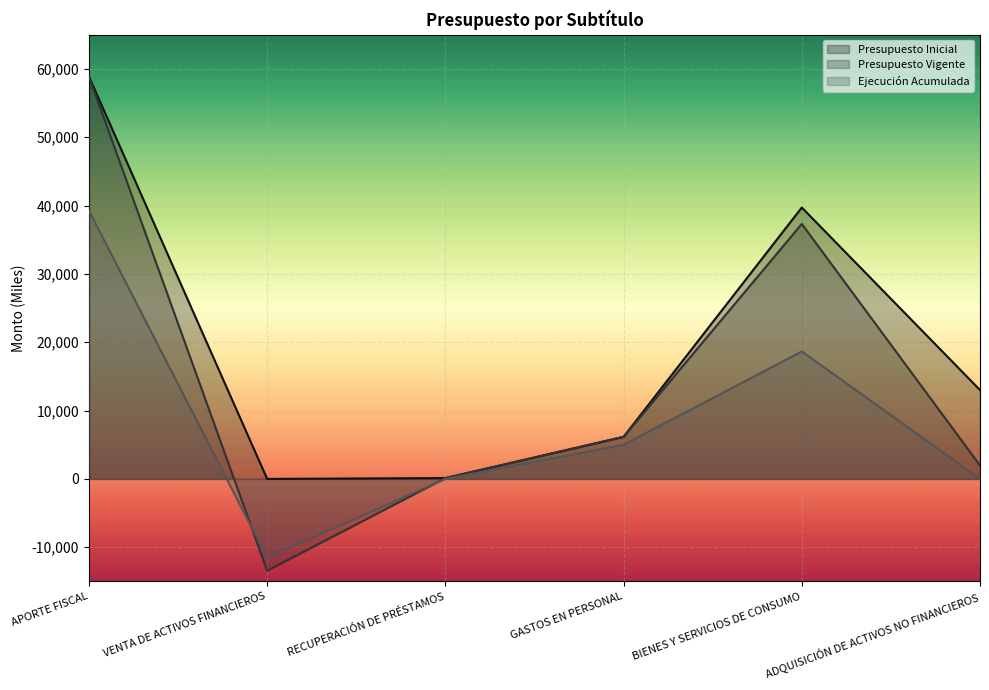

Between APORTE FISCAL and BIENES Y SERVICIOS DE CONSUMO, which is larger?

APORTE FISCAL